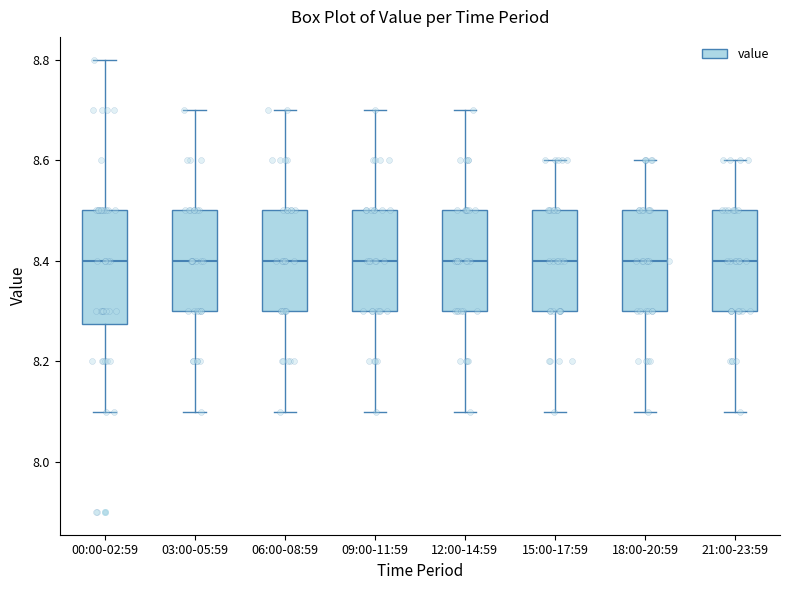

Reading left to right, transcribe this box plot: for each box, give where its median line is, the range the box spans, and where its two whiskers end, as read against the y-axis. The values are not printed on the chart, so give them approximately, as read against the axis.

00:00-02:59: median 8.40, box 8.28 to 8.50, whiskers 8.10 to 8.80
03:00-05:59: median 8.40, box 8.30 to 8.50, whiskers 8.10 to 8.70
06:00-08:59: median 8.40, box 8.30 to 8.50, whiskers 8.10 to 8.70
09:00-11:59: median 8.40, box 8.30 to 8.50, whiskers 8.10 to 8.70
12:00-14:59: median 8.40, box 8.30 to 8.50, whiskers 8.10 to 8.70
15:00-17:59: median 8.40, box 8.30 to 8.50, whiskers 8.10 to 8.60
18:00-20:59: median 8.40, box 8.30 to 8.50, whiskers 8.10 to 8.60
21:00-23:59: median 8.40, box 8.30 to 8.50, whiskers 8.10 to 8.60